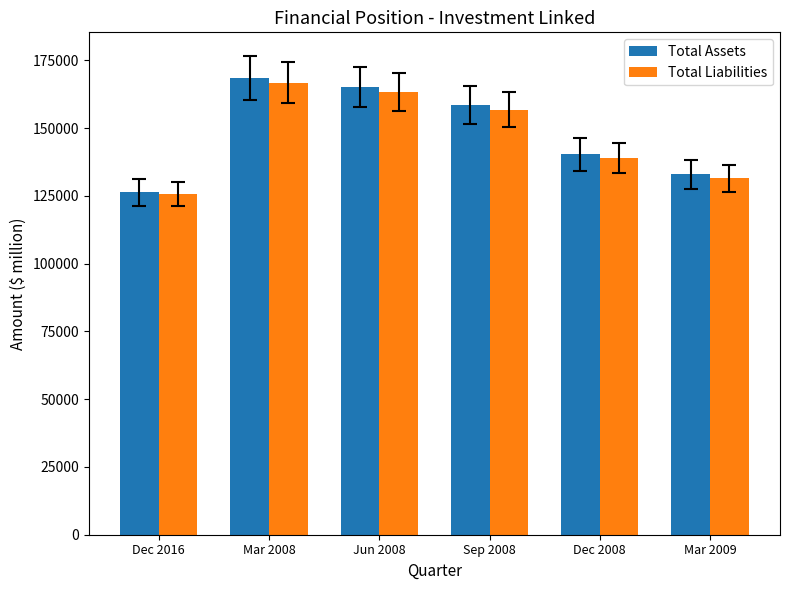

List the series in order of their peak value, lowest first.

Total Liabilities, Total Assets